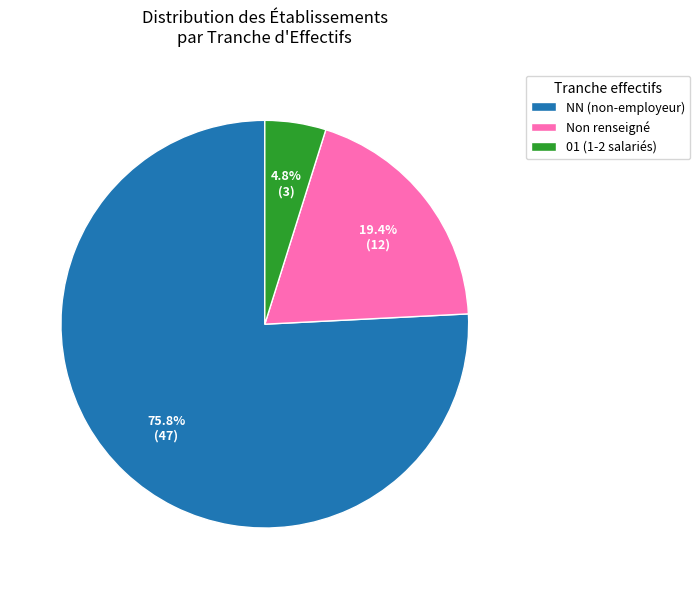

Combined, do 01 (1-2 salariés) and Non renseigné account for over 50%?

No